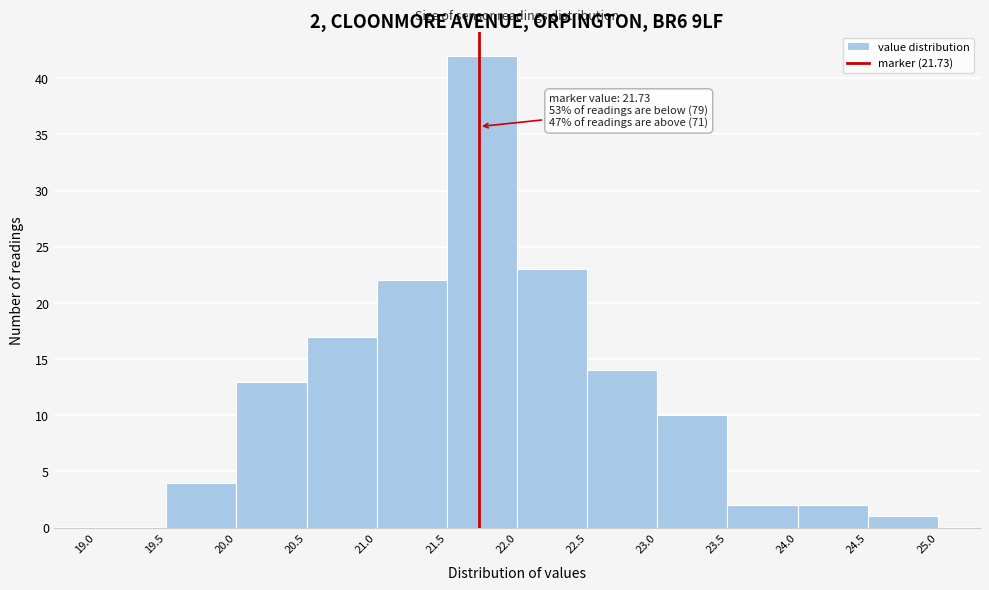

Over which range of the x-axis is the bar tallest?

21.5 to 22.0